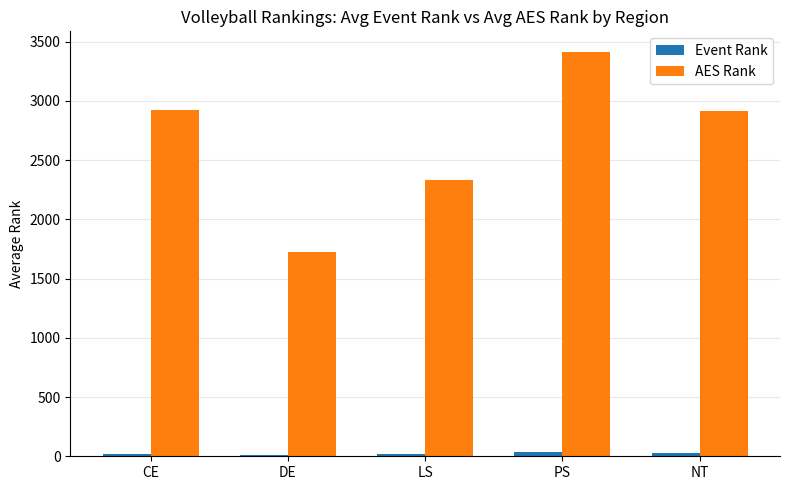

At how many categories does at least one series exceed 2817?

3